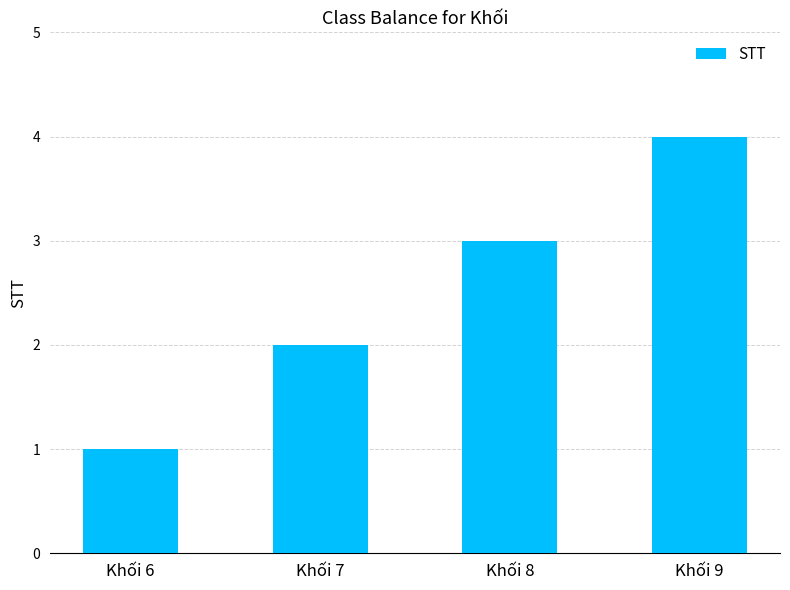

What is the approximate value at Khối 7?

2